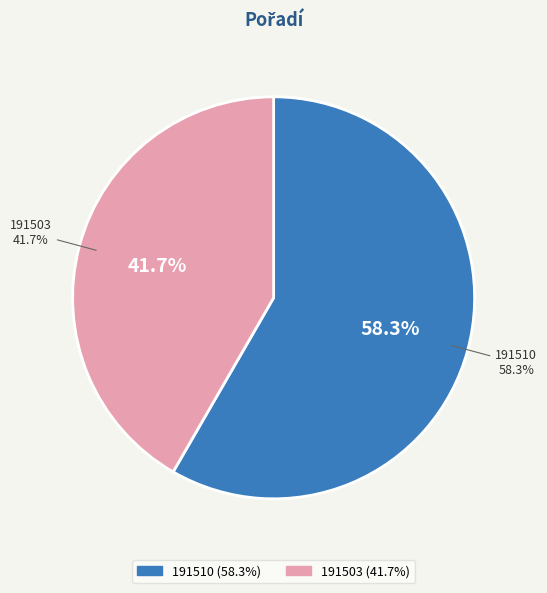

How many slices are in this pie chart?

2